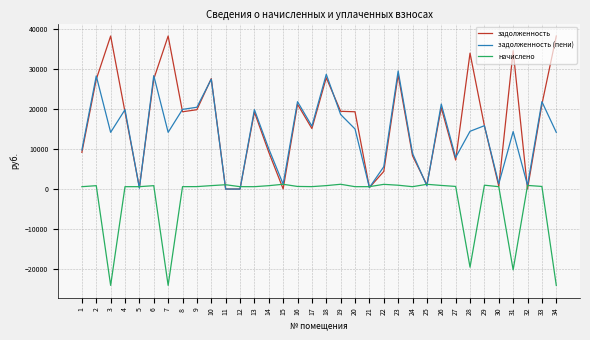

The value of задолженность at 23 is 28591.9. True or false?

True